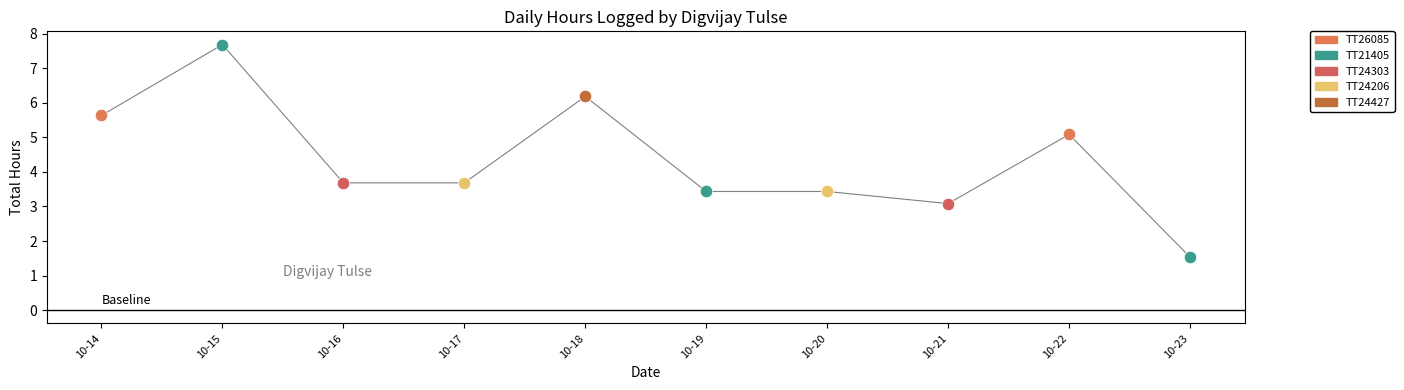

Between 10-19 and 10-22, which is larger?

10-22